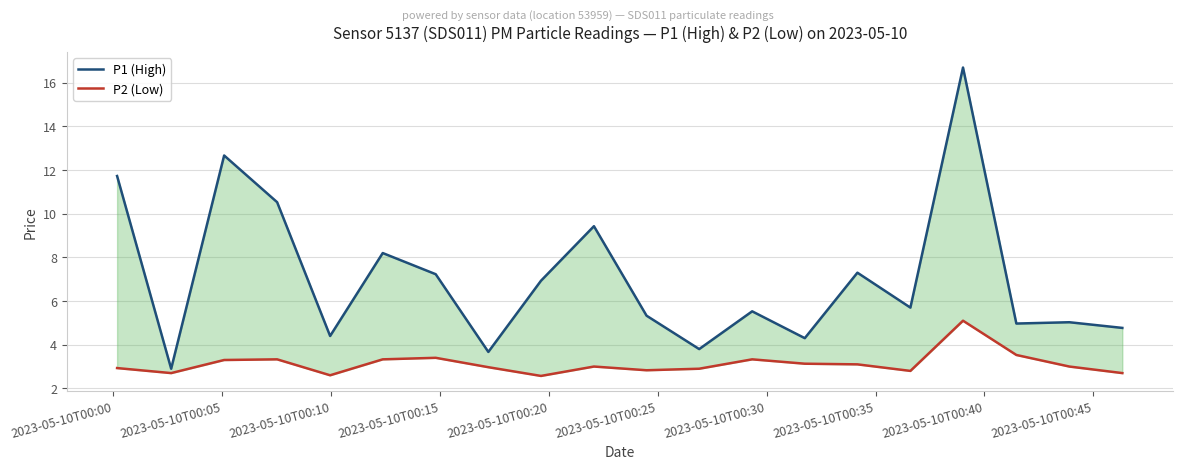

In P2 (Low), how many points are higher than both neighbors (excluding endpoints)?

5